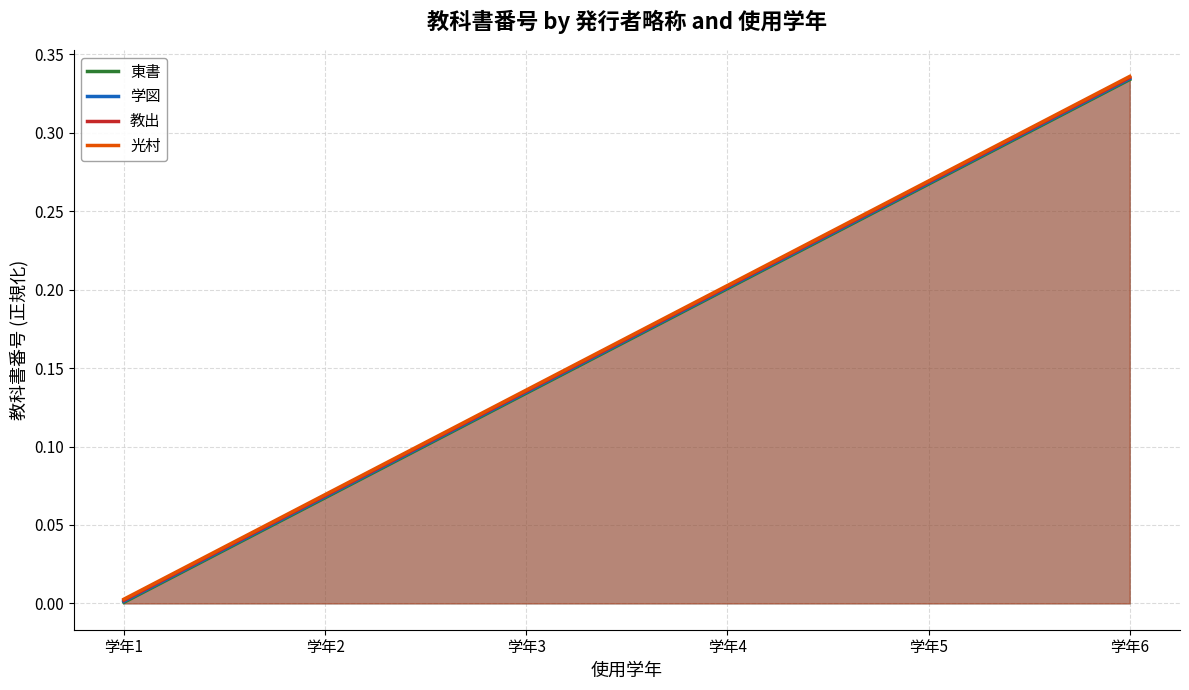

True or false: 光村 has a value of 0.2 at 学年5.

False